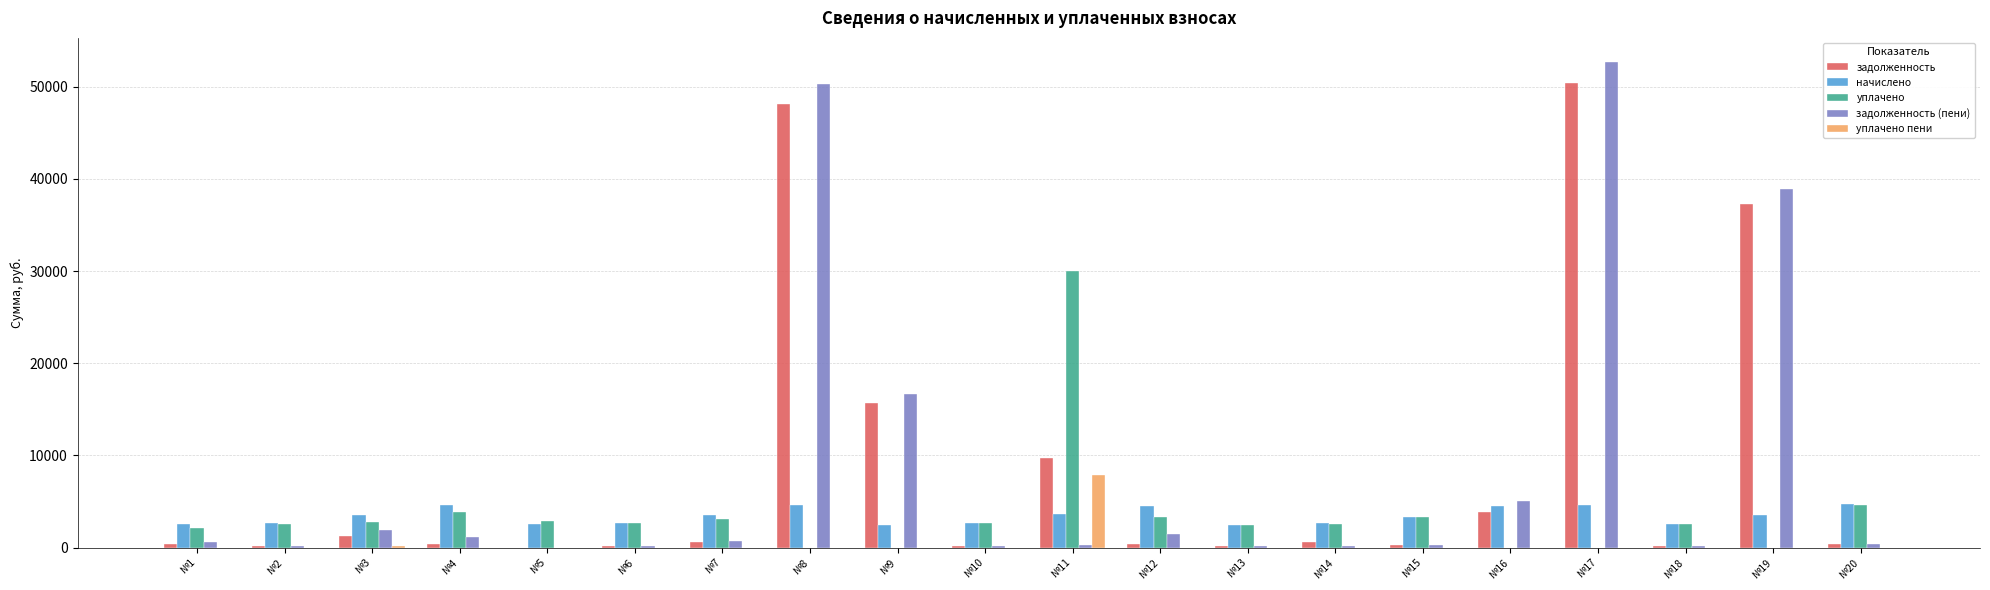

Between №5 and №11, which series saw the biggest shift?

уплачено